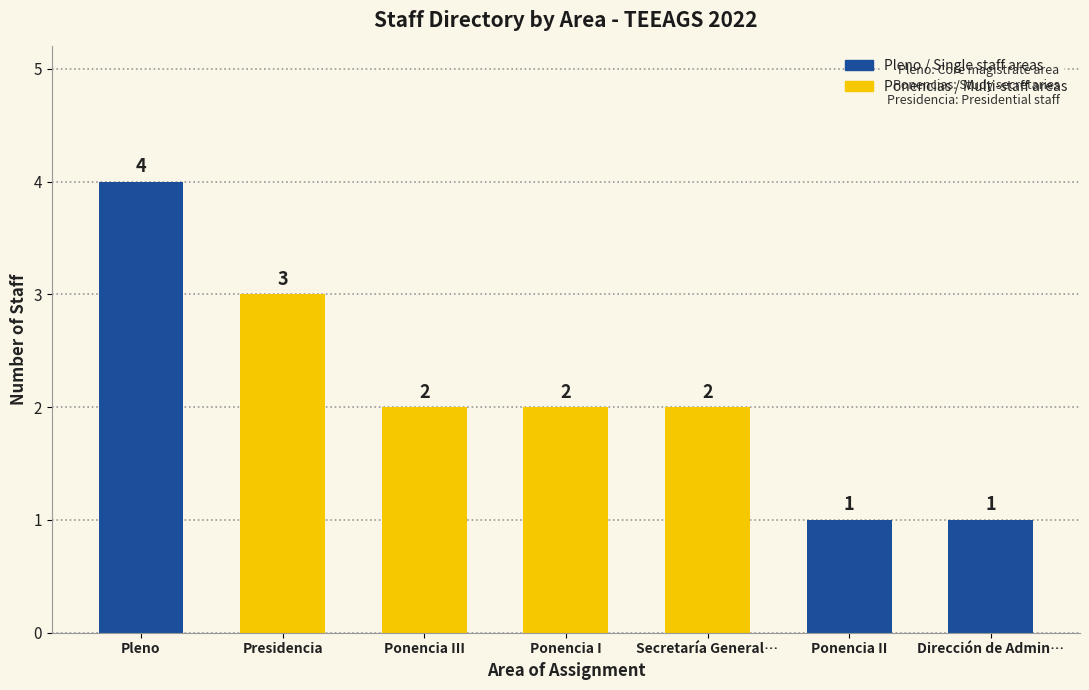

Which category has the highest value across all series?

Pleno